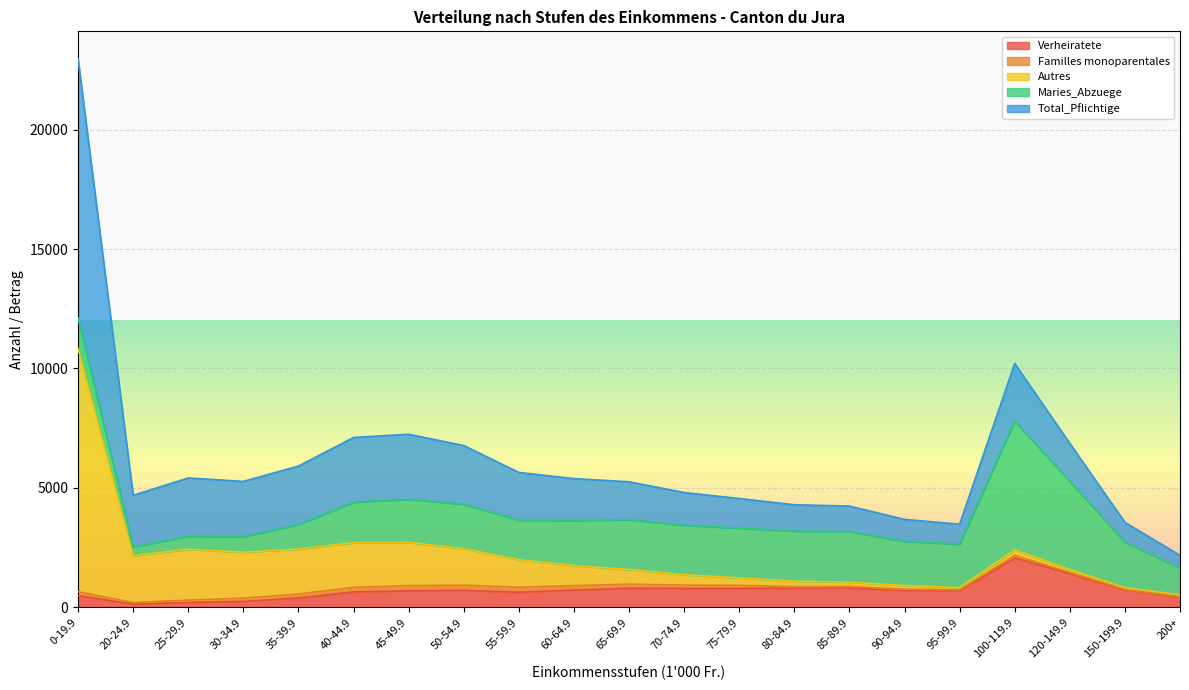

What is the highest value of the Verheiratete series?

2072.0